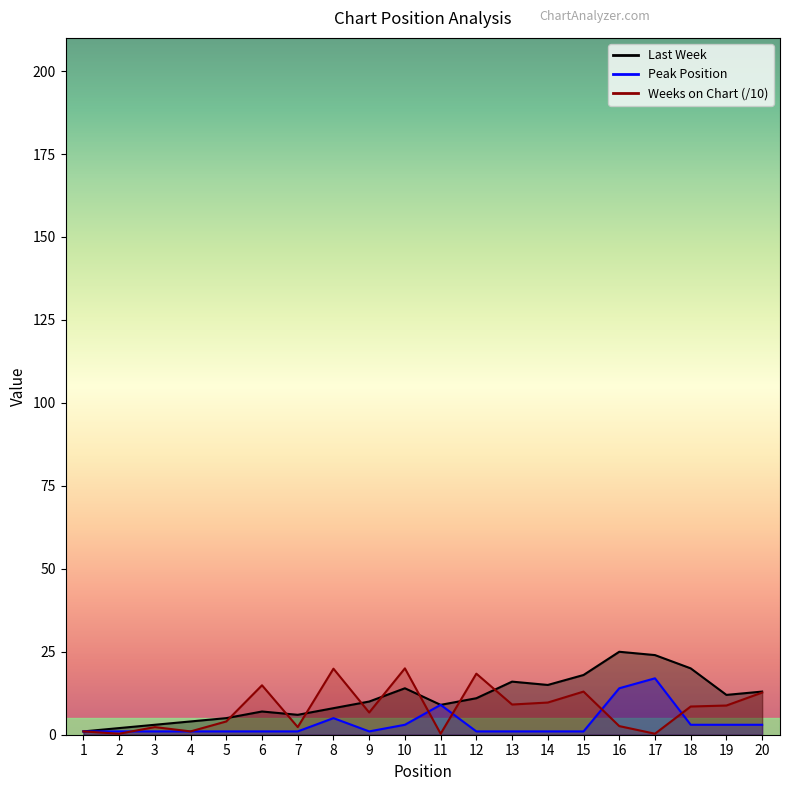

Does the chart have visible grid lines?

No